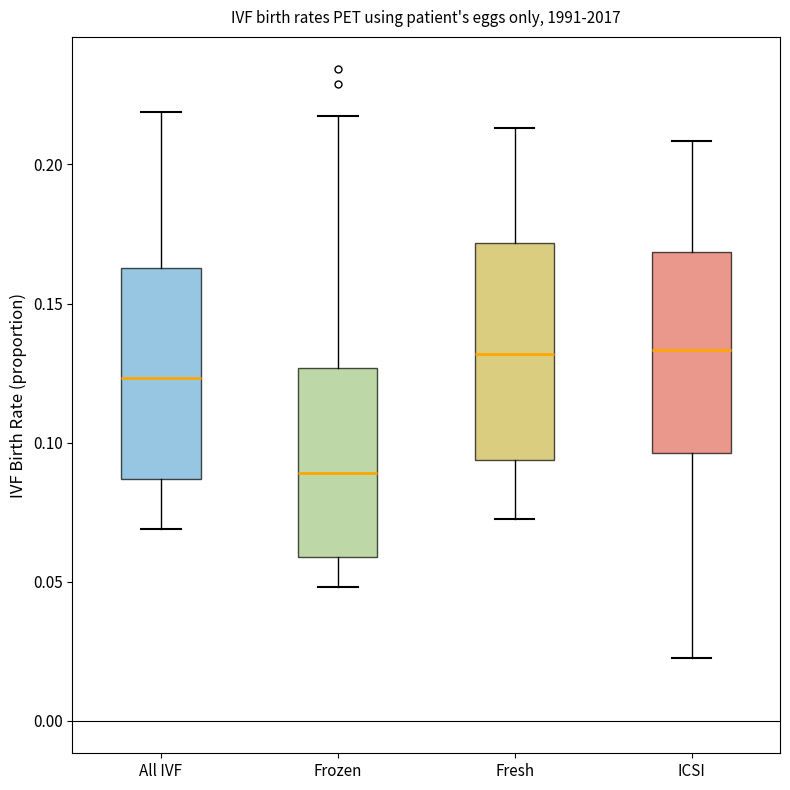

Reading left to right, read every box against the y-axis: the position of its median line, the range the box covers, and the ends of its whiskers. The values are not printed on the chart, so give them approximately, as read against the axis.

All IVF: median 0.125, box 0.085 to 0.165, whiskers 0.070 to 0.220
Frozen: median 0.090, box 0.060 to 0.125, whiskers 0.050 to 0.220
Fresh: median 0.130, box 0.095 to 0.170, whiskers 0.070 to 0.215
ICSI: median 0.135, box 0.095 to 0.170, whiskers 0.025 to 0.210